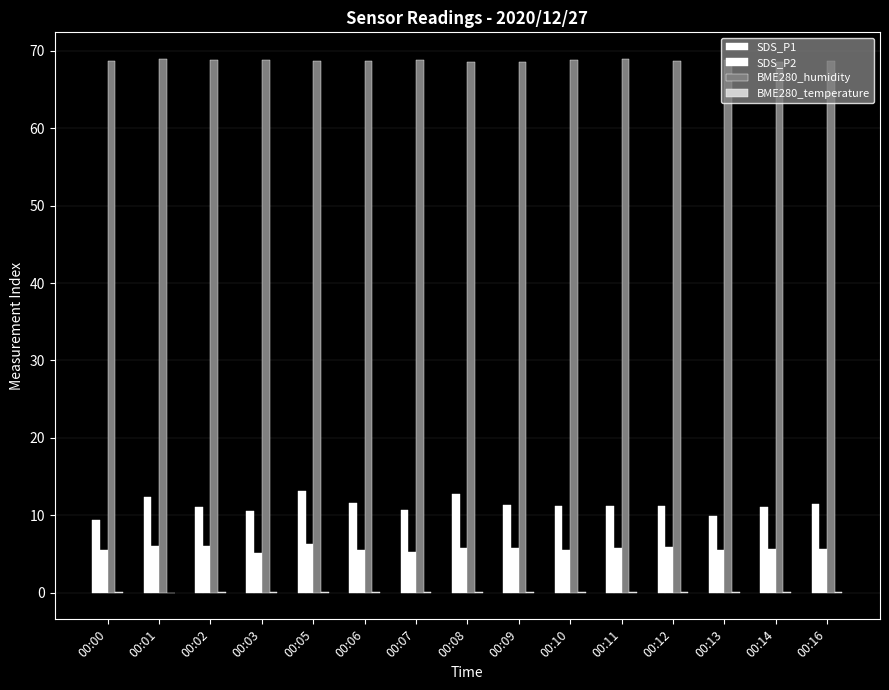

Are the bars horizontal?

No